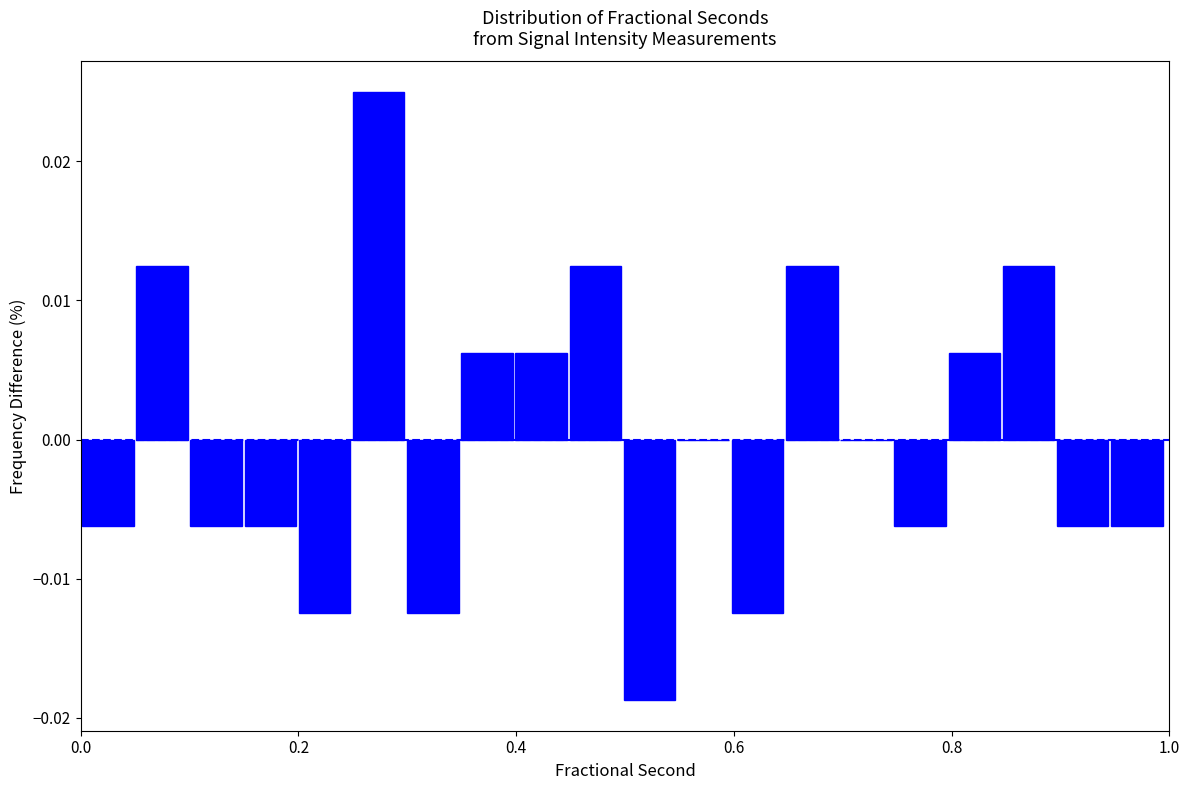

Read against the x-axis, roughly where is the centre of the tallest bar?

0.28